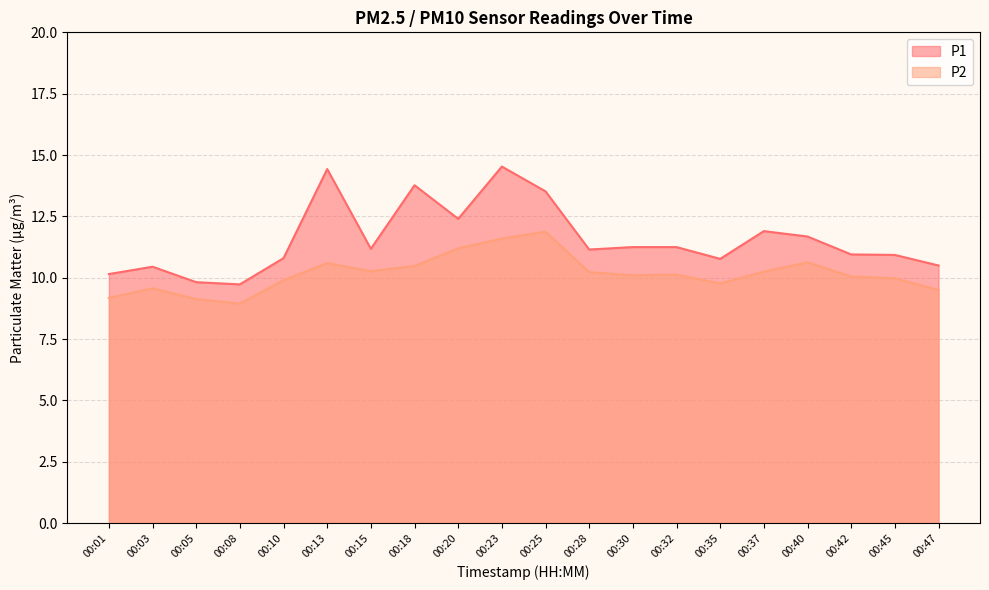

What are all the series names shown in the legend?

P1, P2